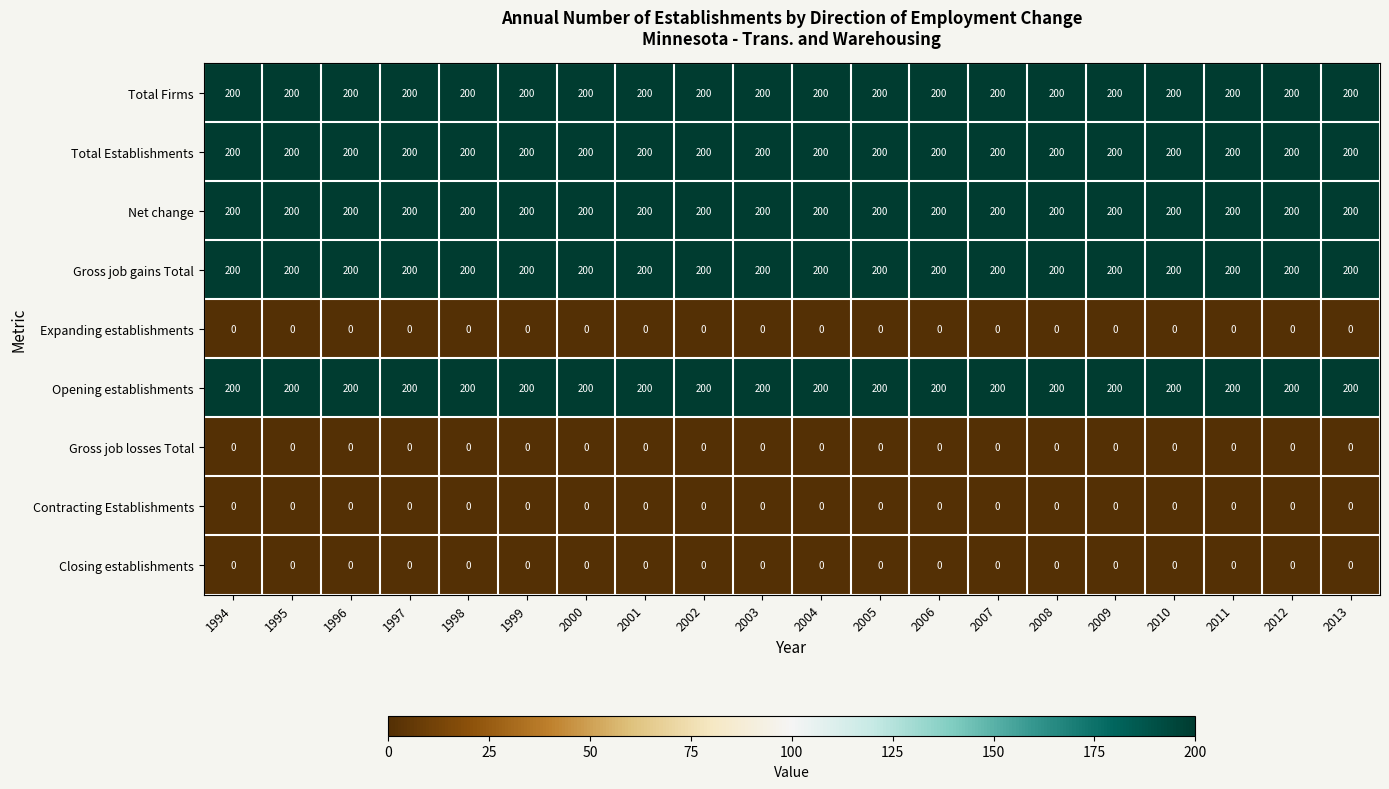

The value of Expanding establishments at 2006 is 0. True or false?

True